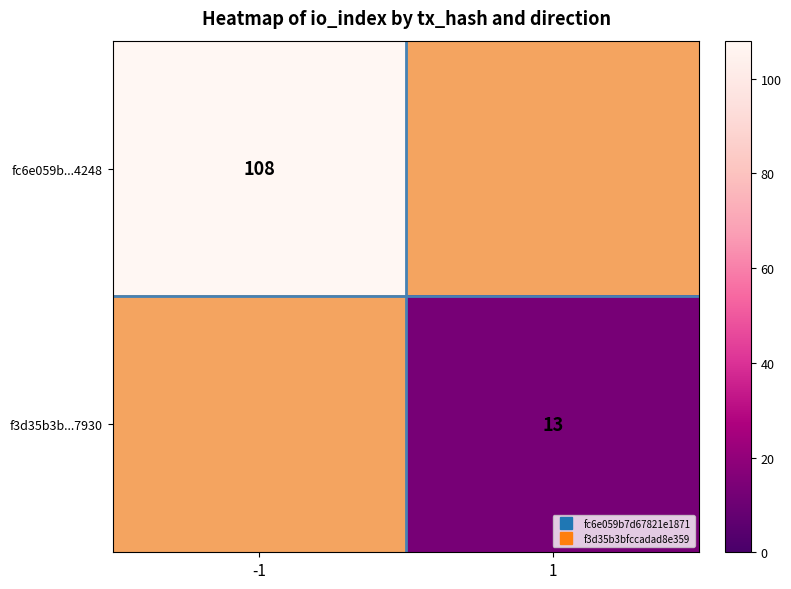

Which series has the widest spread of values?

fc6e059b...4248